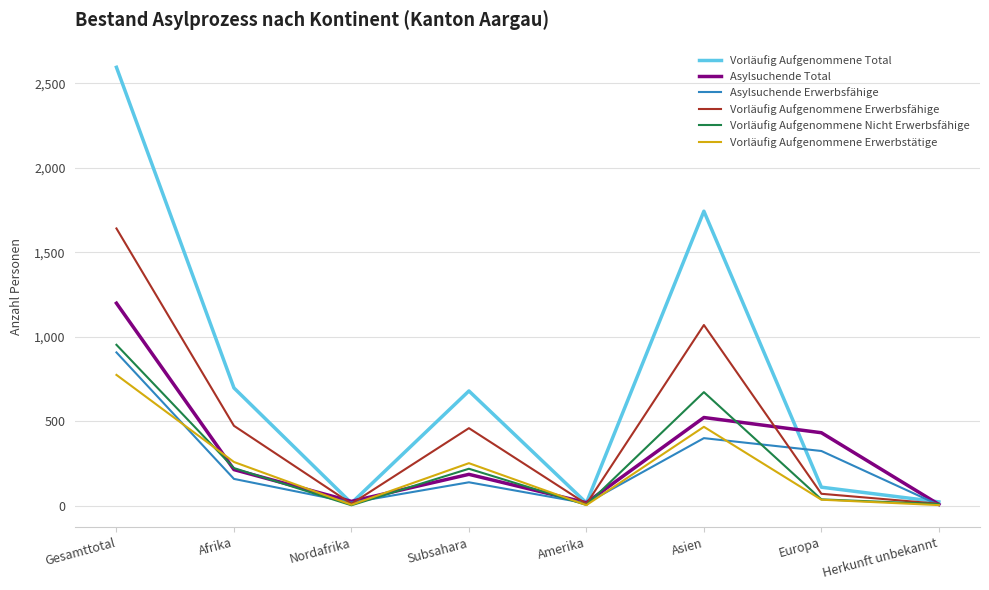

List the series in order of their peak value, highest first.

Vorläufig Aufgenommene Total, Vorläufig Aufgenommene Erwerbsfähige, Asylsuchende Total, Vorläufig Aufgenommene Nicht Erwerbsfähige, Asylsuchende Erwerbsfähige, Vorläufig Aufgenommene Erwerbstätige